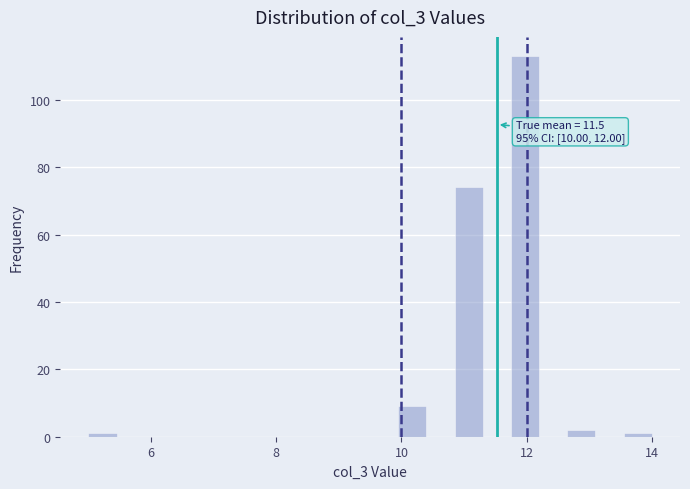

Read against the x-axis, roughly where is the centre of the tallest bar?

12.0